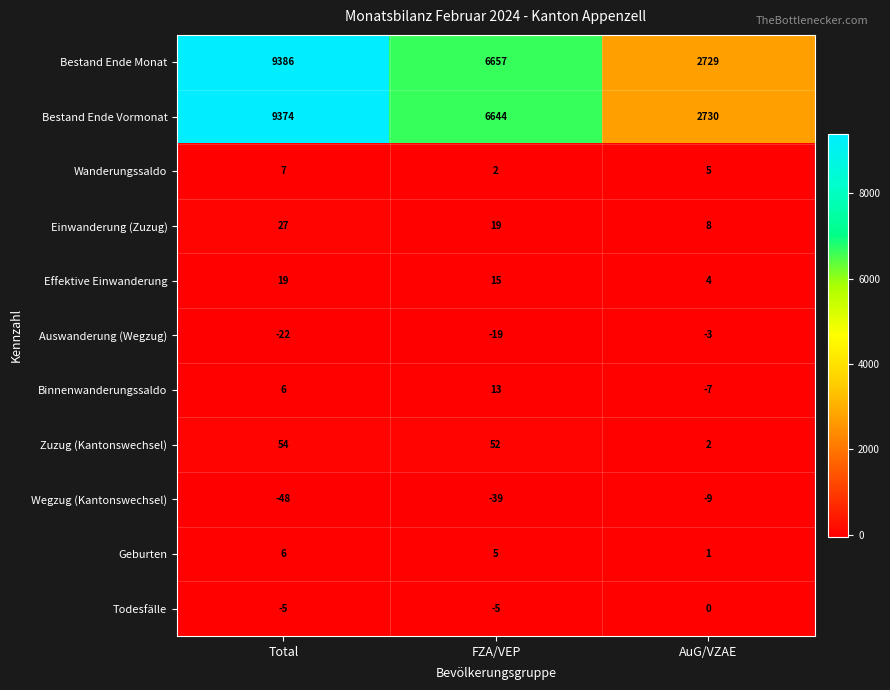

What is the total value across all series at AuG/VZAE?

5460